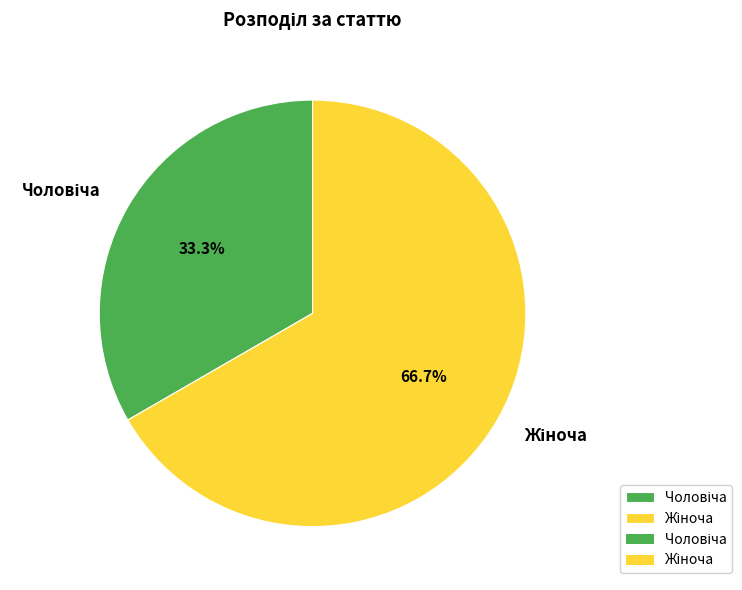

Is there any slice that represents more than half of the pie?

Yes